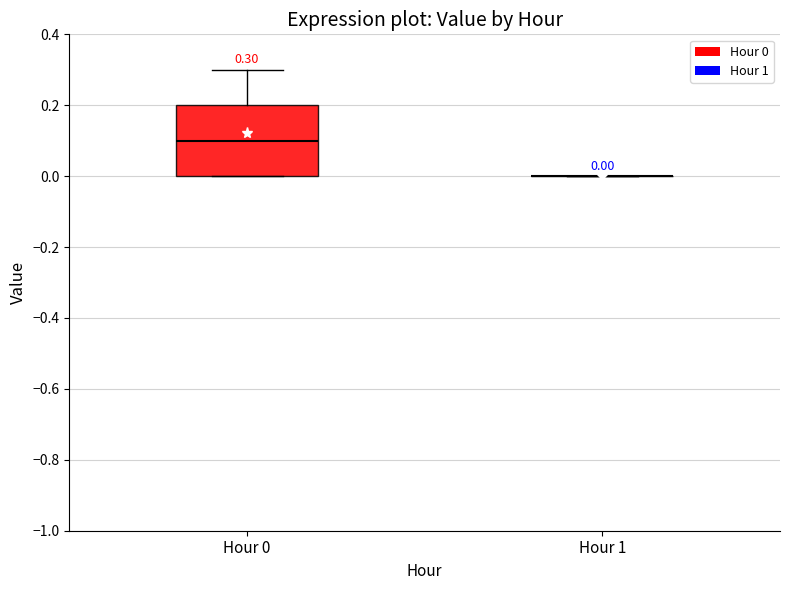

Comparing the boxes themselves (not the whiskers), which one is the tallest?

Hour 0